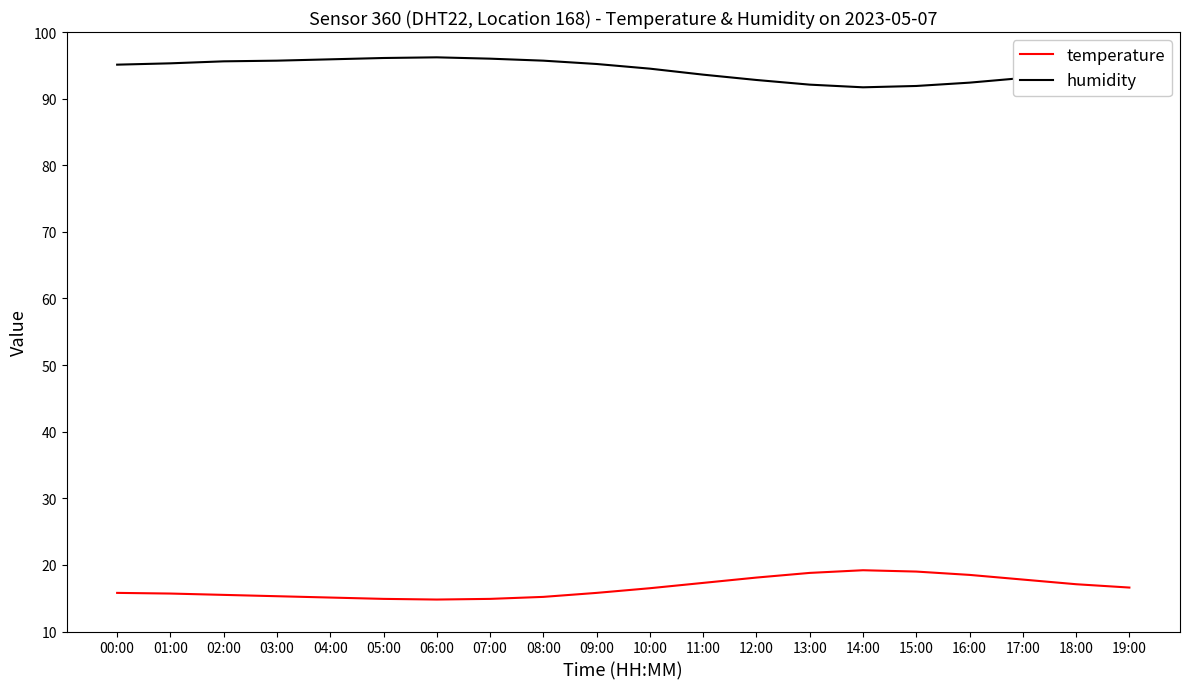

What position from the right is 10:00?

10